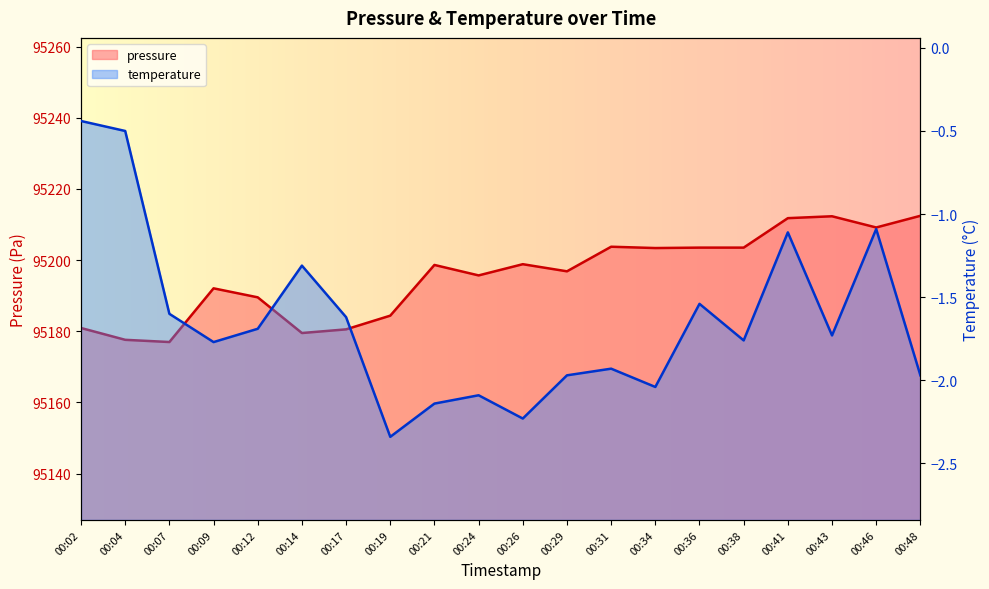

The value of temperature at 00:21 is -2.1. True or false?

True